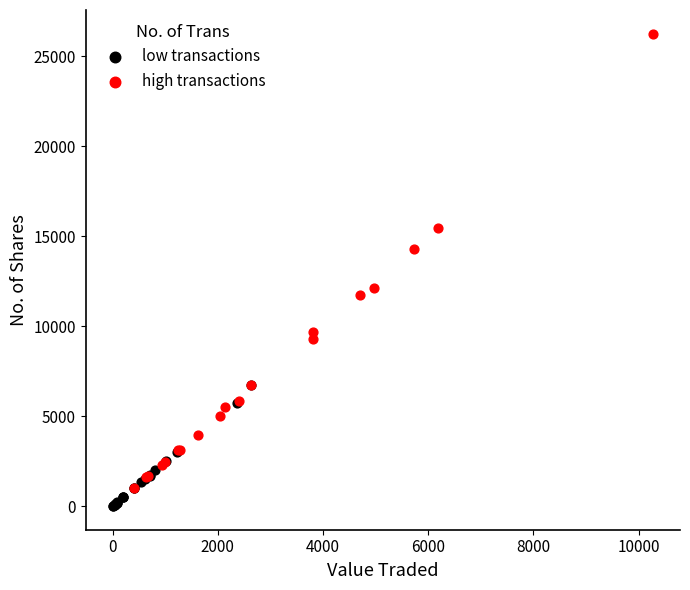

Which series has the largest Y range (max minus min)?

high transactions